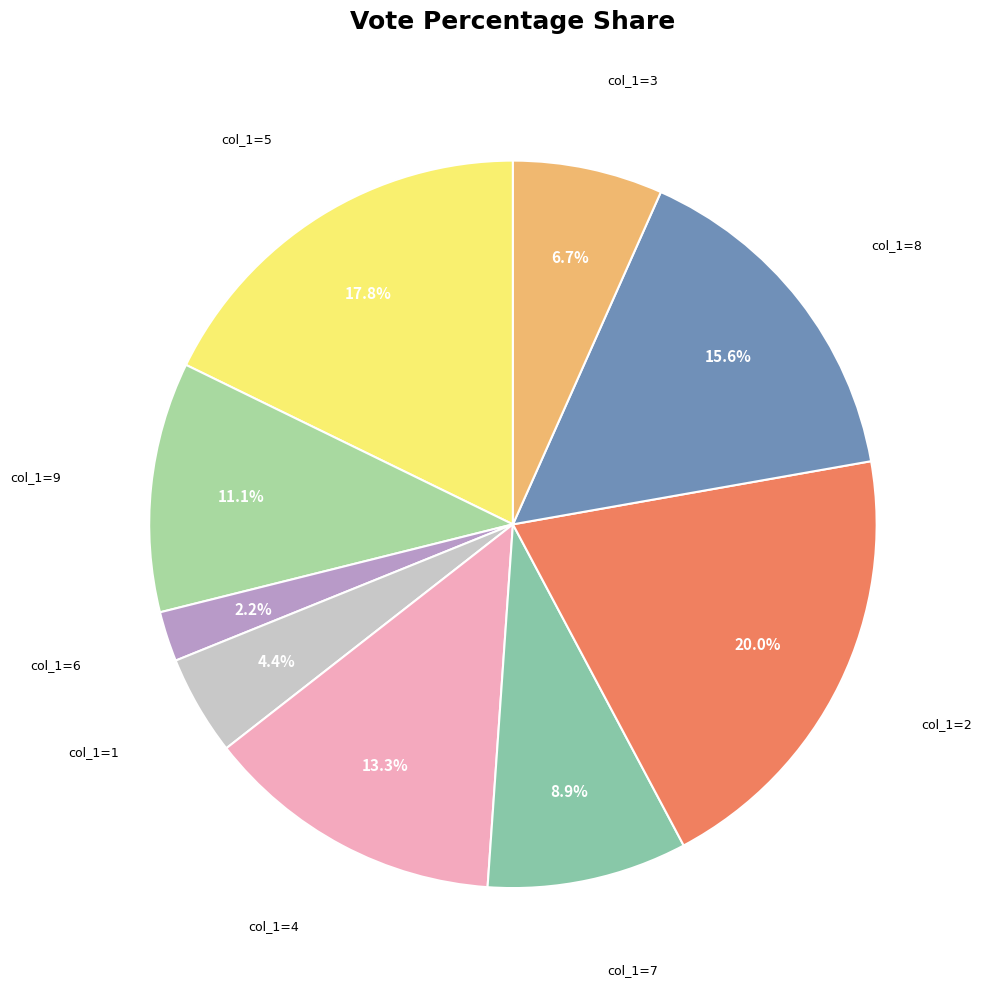

Which slice is the largest?

col_1=2